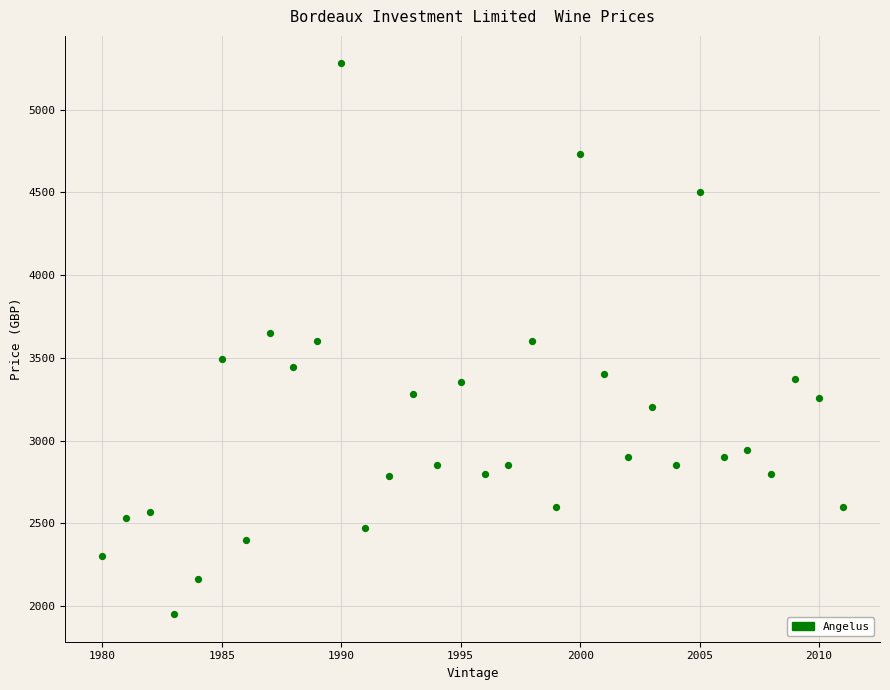

What is the range of X values (max minus min)?

31